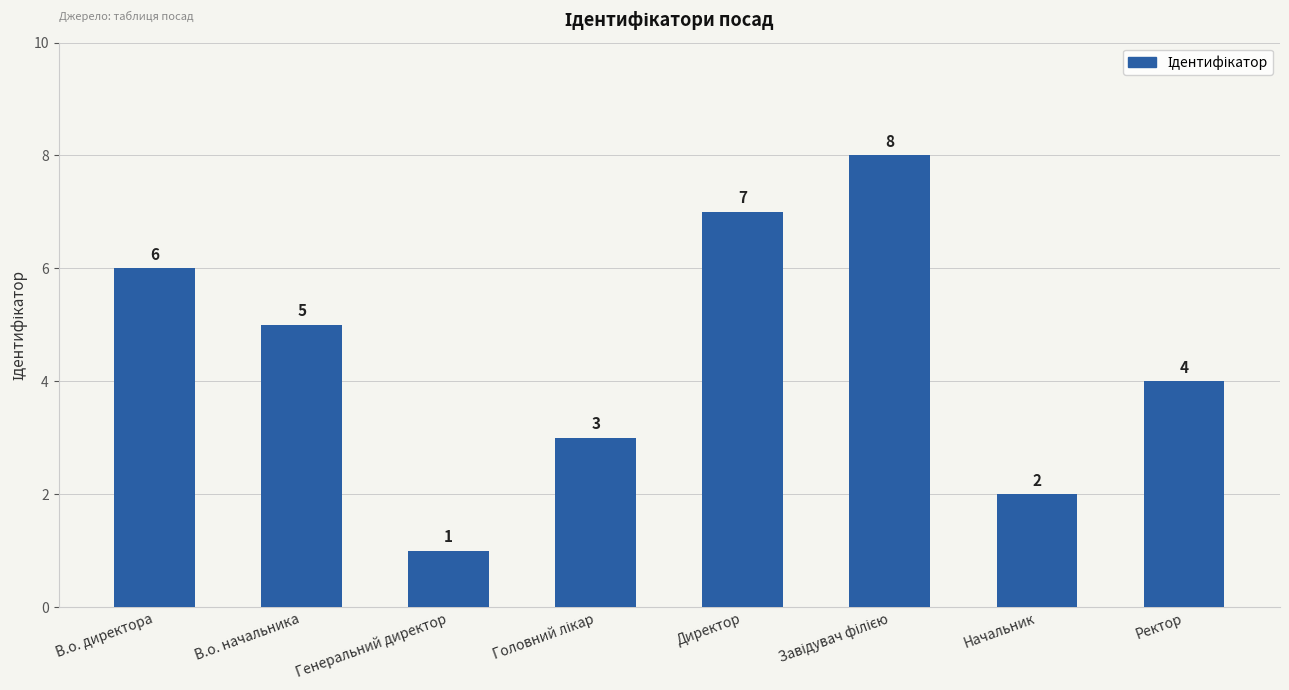

Which has a higher value, В.о. директора or Ректор?

В.о. директора